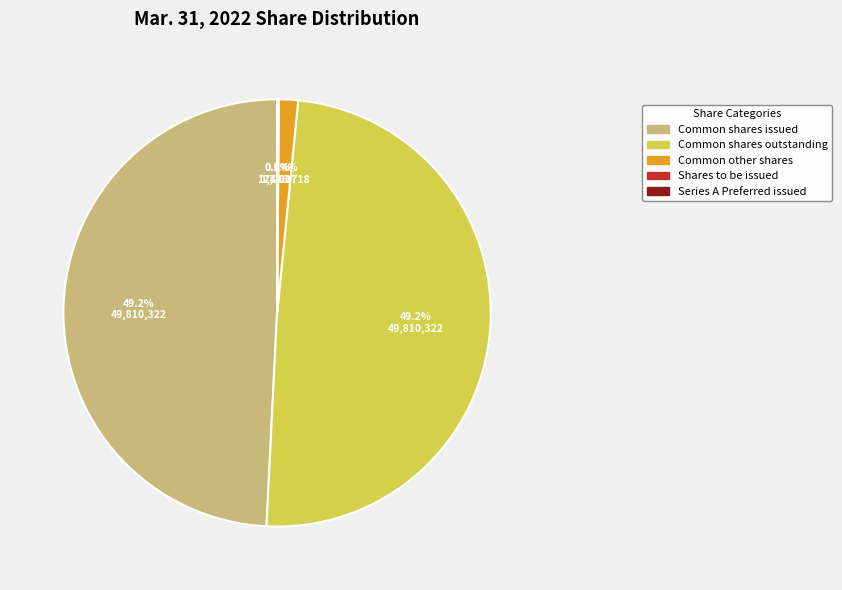

What percentage is NOT represented by Common other shares?

98.6%